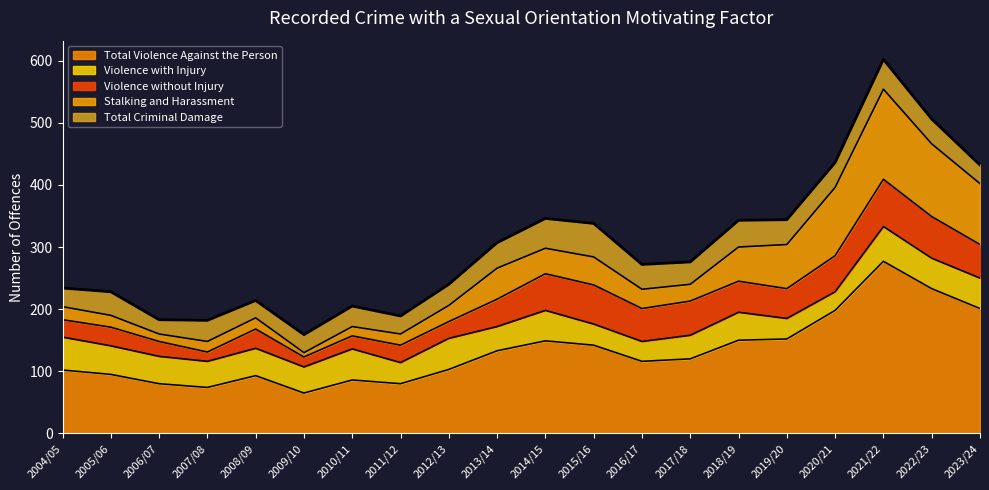

Reading right to left, list all the values displayed in this chart.

Total Violence Against the Person: 201	233	277	198	152	150	120	116	142	149	133	103	80	86	65	93	74	80	95	102
Violence with Injury: 49	49	56	30	33	45	38	32	34	49	39	50	34	50	42	44	42	44	46	53
Violence without Injury: 54	67	76	58	48	50	55	53	63	59	44	27	28	21	16	31	15	24	30	28
Stalking and Harassment: 98	117	145	110	71	55	27	31	45	41	50	26	18	15	7	18	17	12	19	21
Total Criminal Damage: 30	40	48	40	40	43	36	40	54	48	41	34	29	33	29	28	34	23	38	30